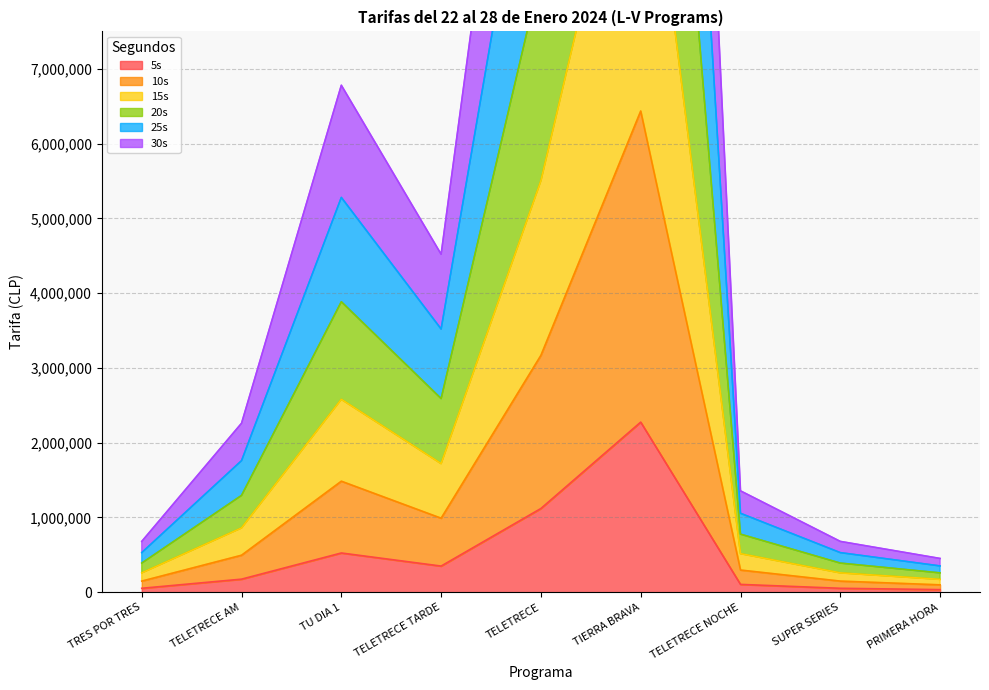

At TELETRECE, list the series in order from smallest to largest.

5s, 30s, 15s, 20s, 25s, 10s